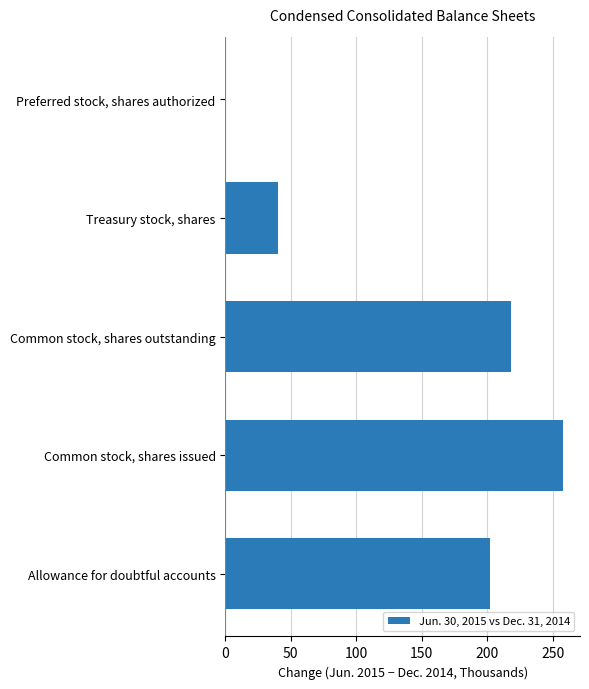

How many values are above zero?

4